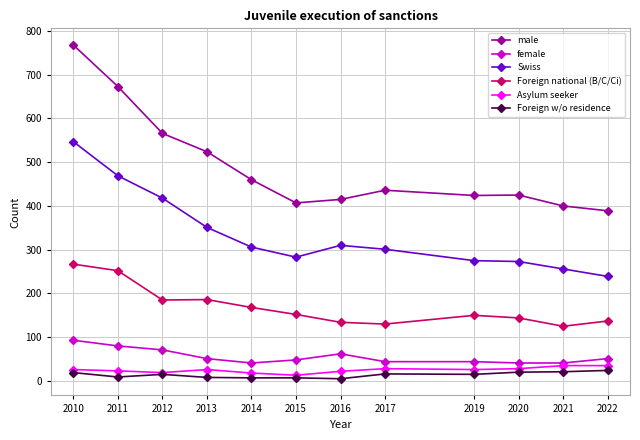

Which series has the widest spread of values?

male